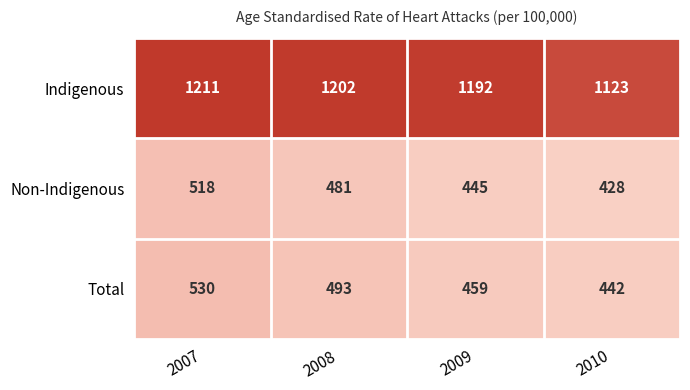

Reading left to right, extract all data points from this chart.

Indigenous: 2007=1211	2008=1202	2009=1192	2010=1123
Non-Indigenous: 2007=518	2008=481	2009=445	2010=428
Total: 2007=530	2008=493	2009=459	2010=442